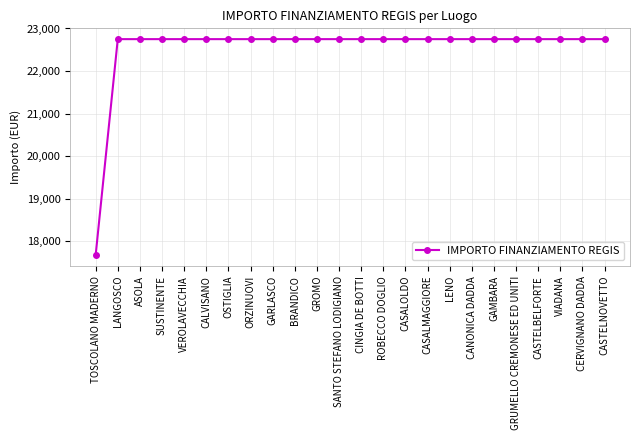

Approximately how many times larger is the value at CASALOLDO compared to ASOLA?

1.0